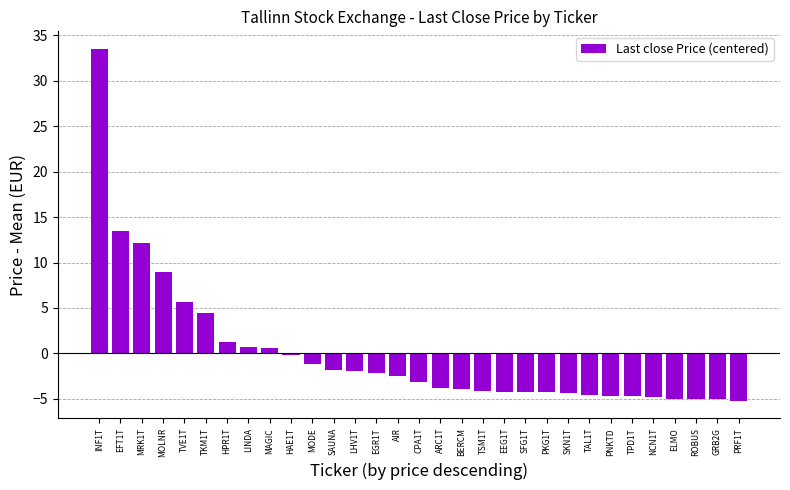

What position from the right is ELMO?

4